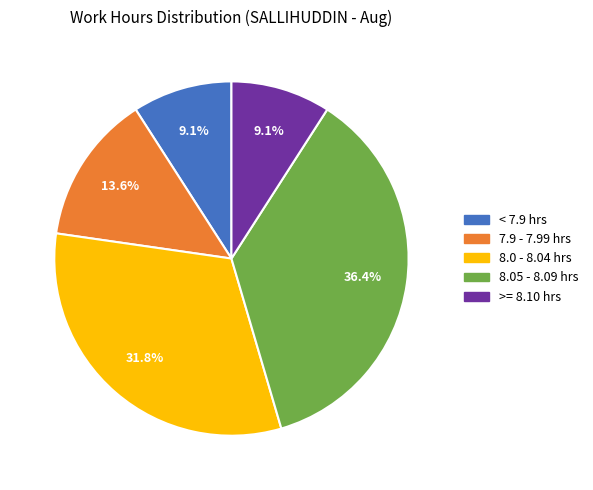

Does any single category account for the majority?

No